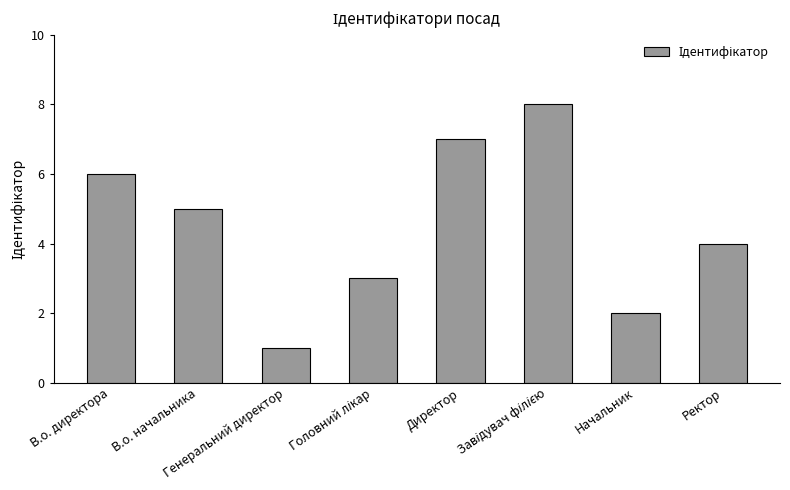

What is the maximum value shown in the chart?

8